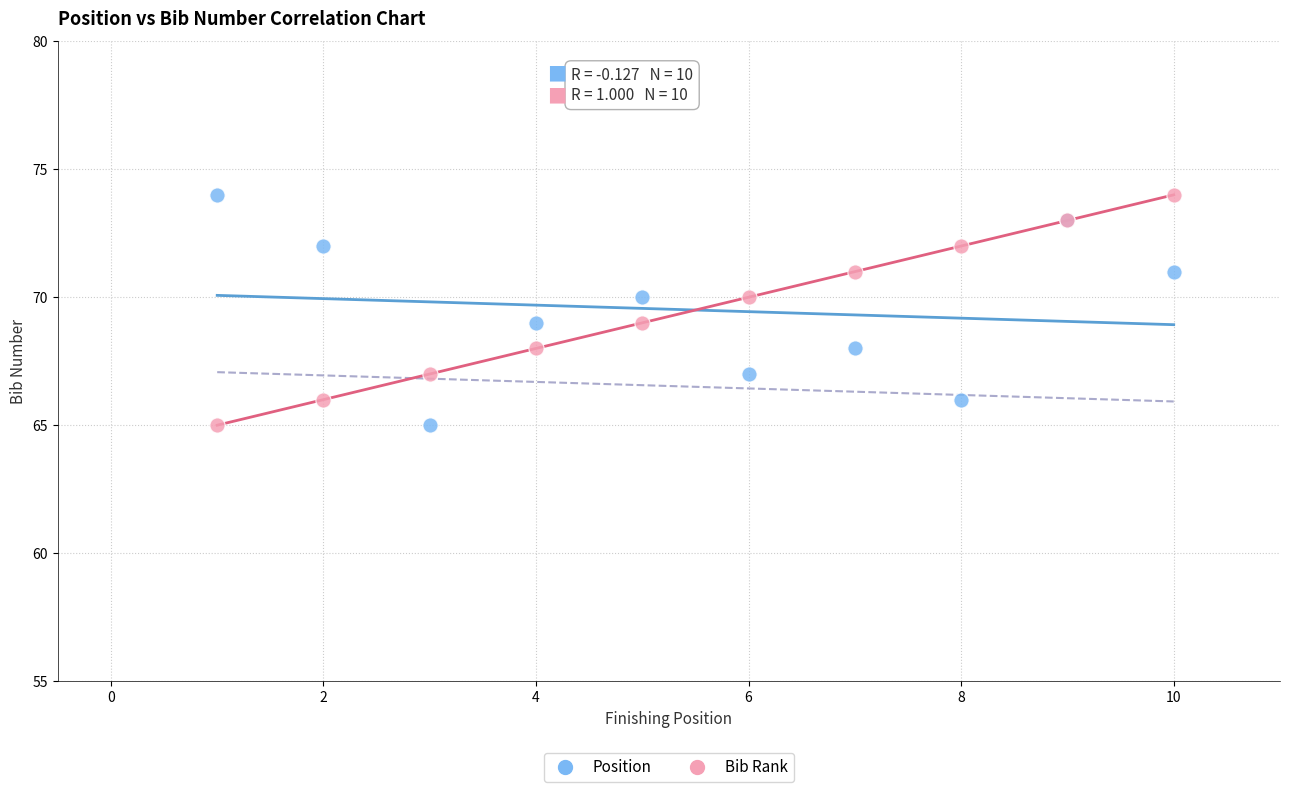

What are all the series names shown in the legend?

Position, Bib Rank